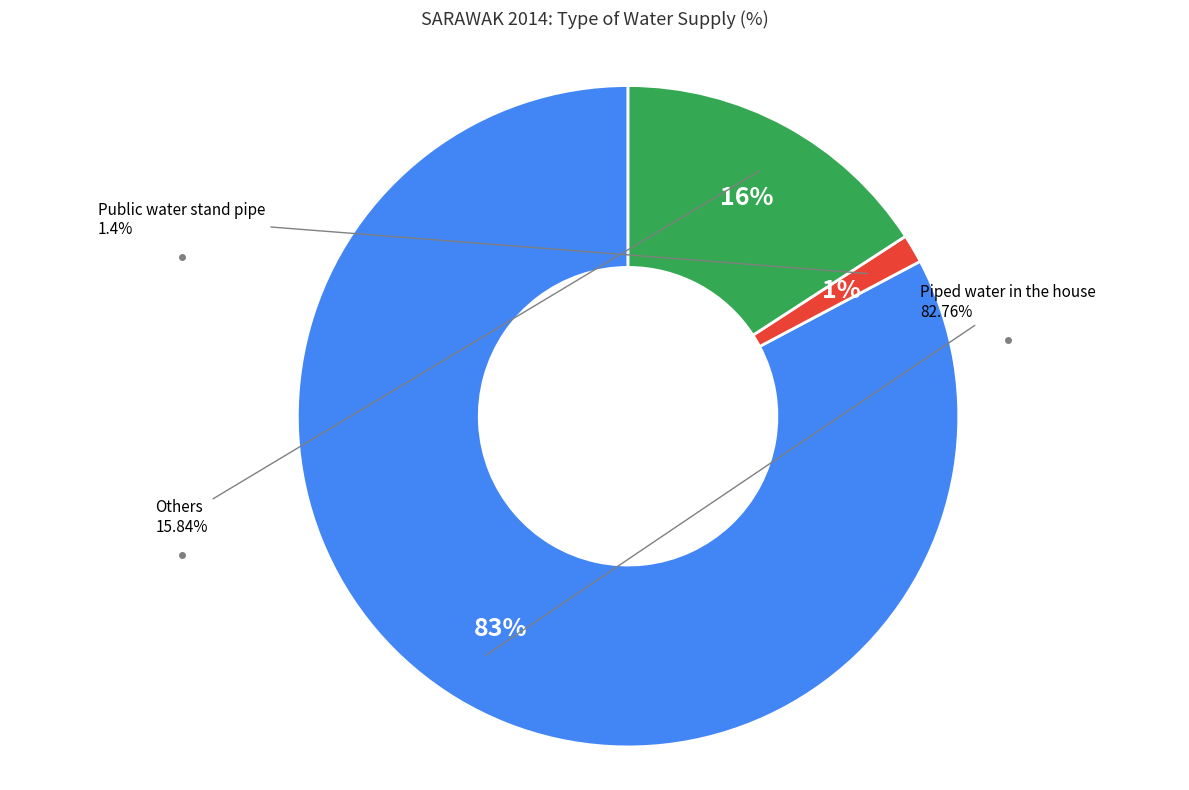

Does any single category account for the majority?

Yes